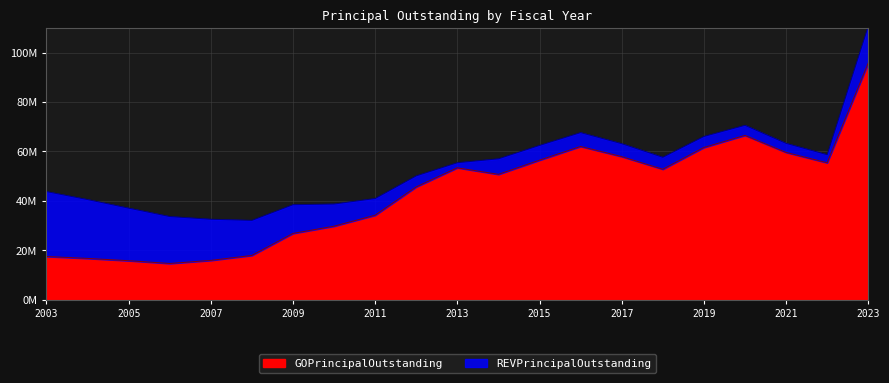

At which category does the data reach its first local peak?

2013